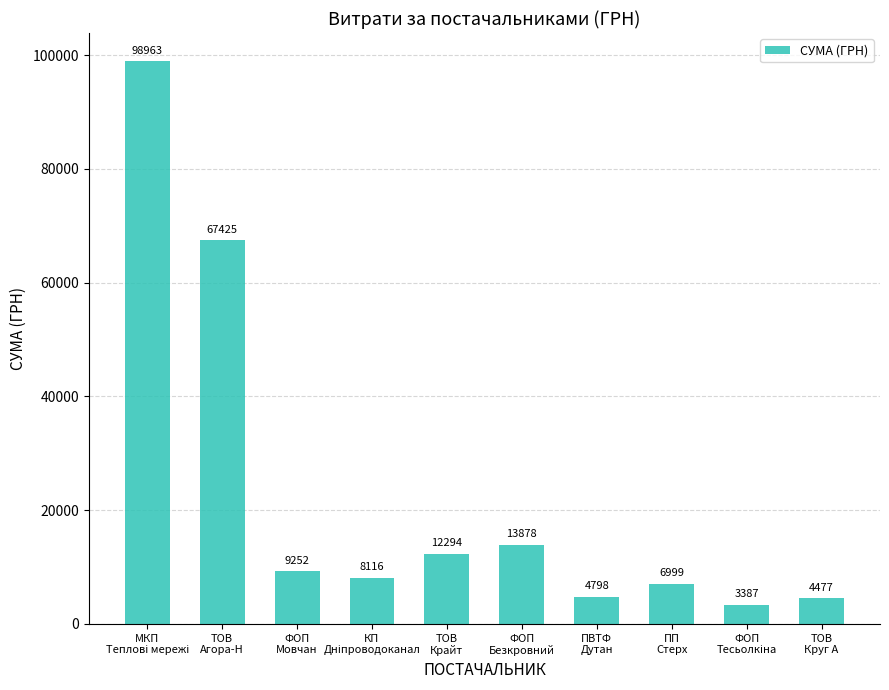

Are the bars horizontal?

No